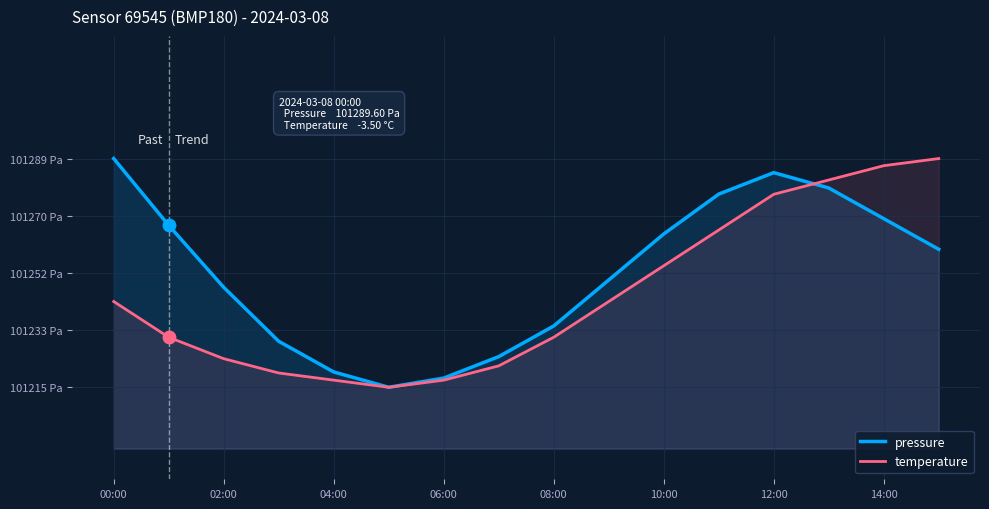

What are all the series names shown in the legend?

pressure, temperature